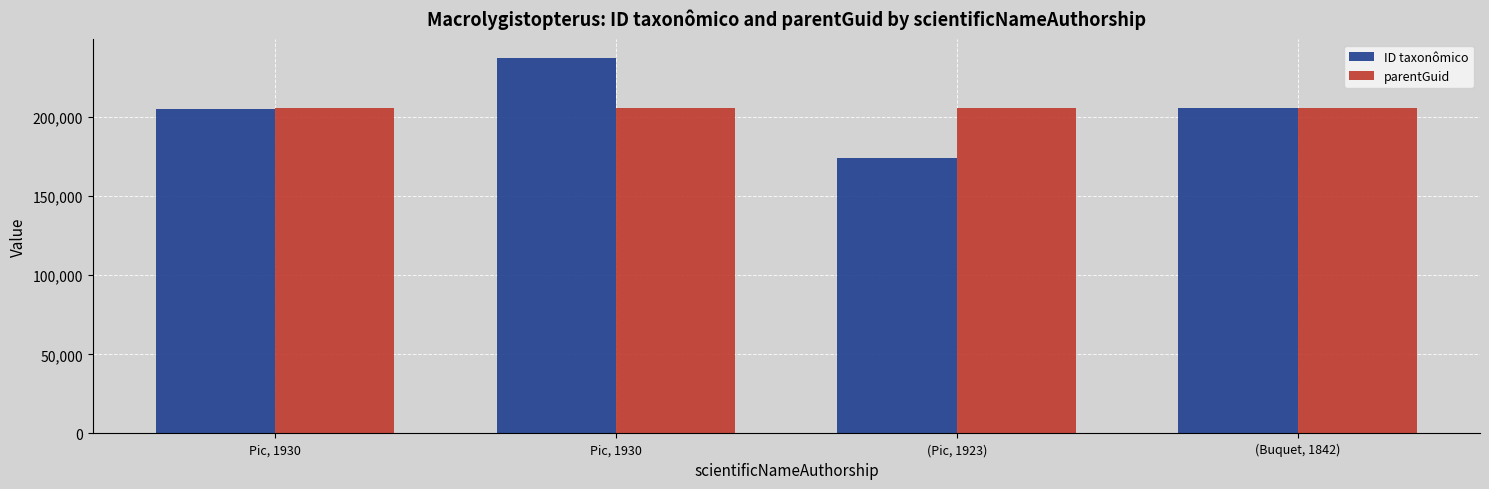

What is the difference between the highest and lowest values at (Pic, 1923)?

31358